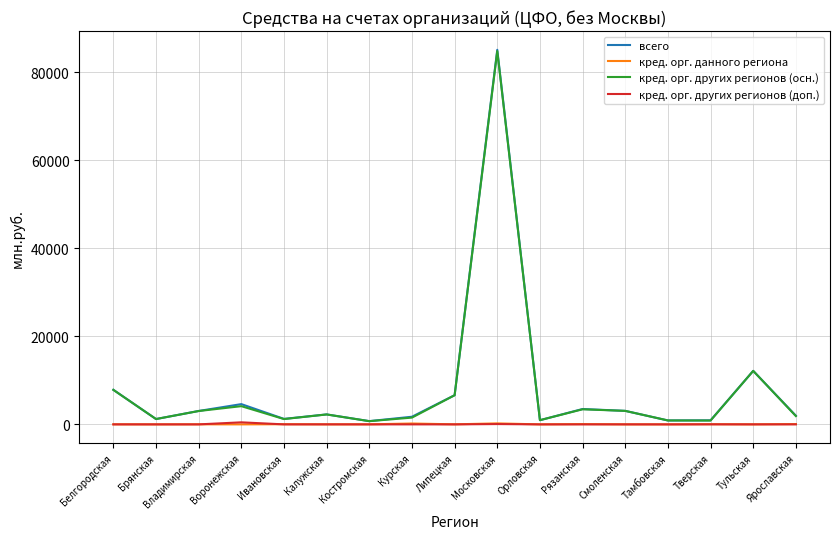

How many lines are shown in the chart?

4